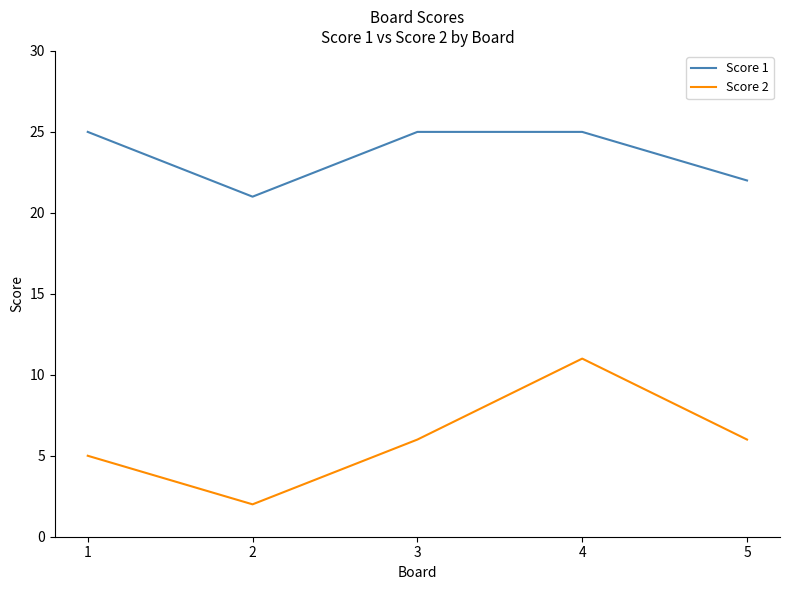

What is the highest value of the Score 1 series?

25